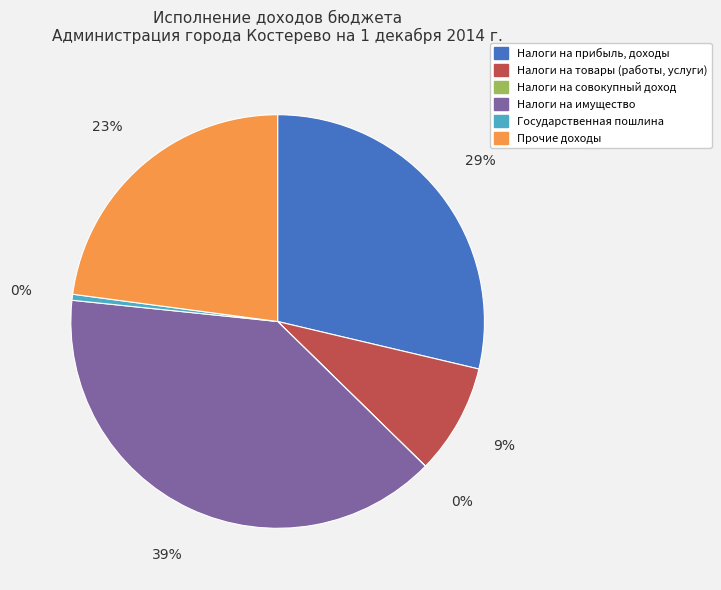

To the nearest percent, what is the combined percentage of Государственная пошлина and Прочие доходы?

23%